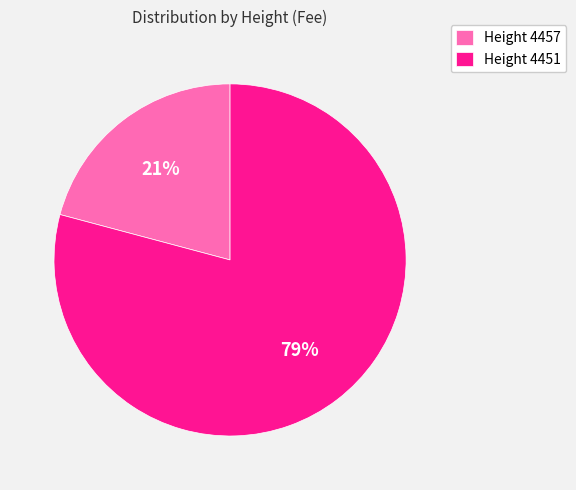

Rank the categories by value from lowest to highest.

Height 4457, Height 4451